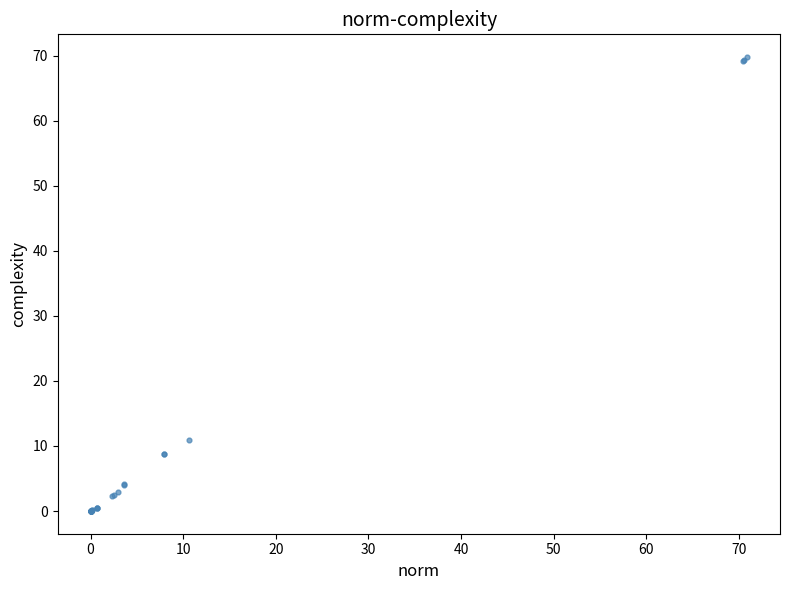

What Y value in the scatter plot is closest to 34?

10.9